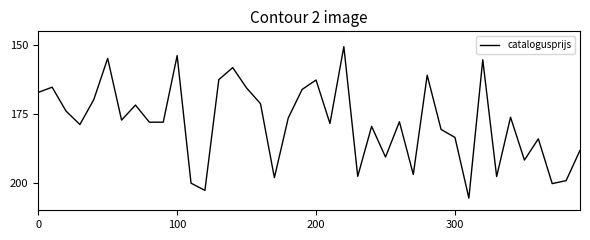

Does the chart have visible grid lines?

No